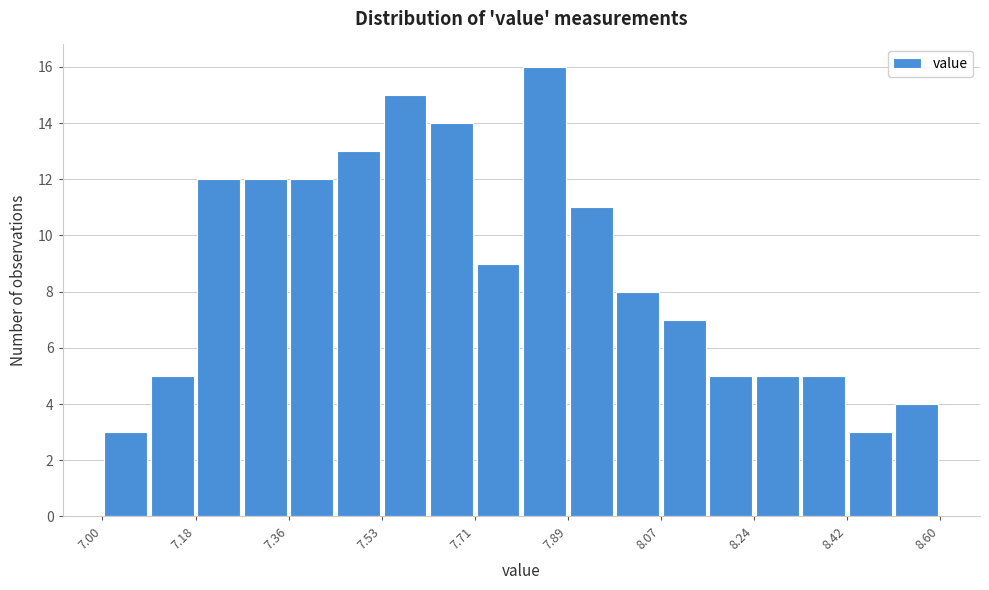

How tall is the bar that spans 7.08 to 7.18 on the x-axis? Neither the bar edges nor the heights are printed on the chart, so give them approximately, as read against the axes.

5